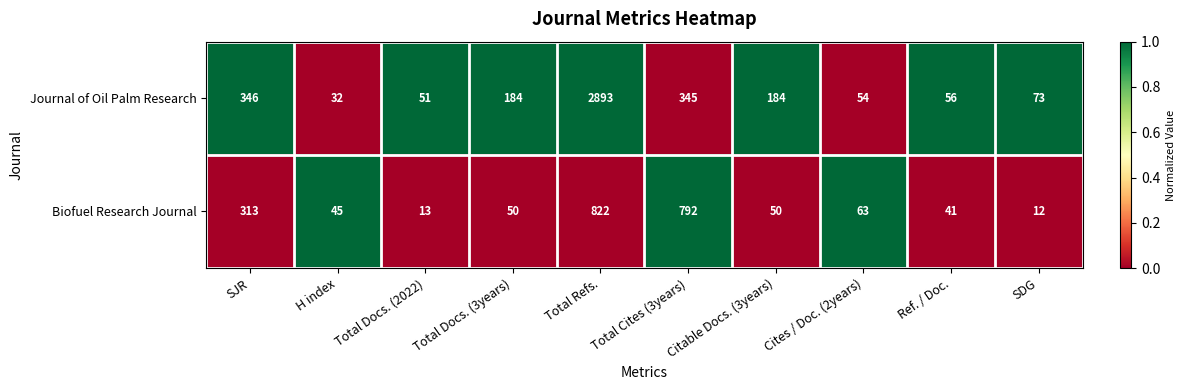

The Biofuel Research Journal series shows 792 at Total Cites (3years). True or false?

True